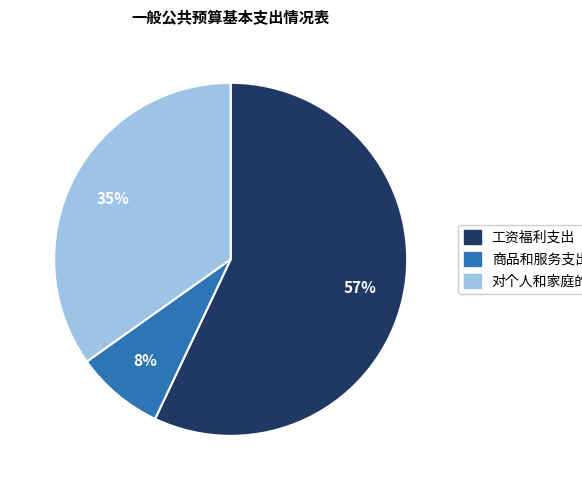

What percentage is the 工资福利支出 slice, to the nearest percent?

57%